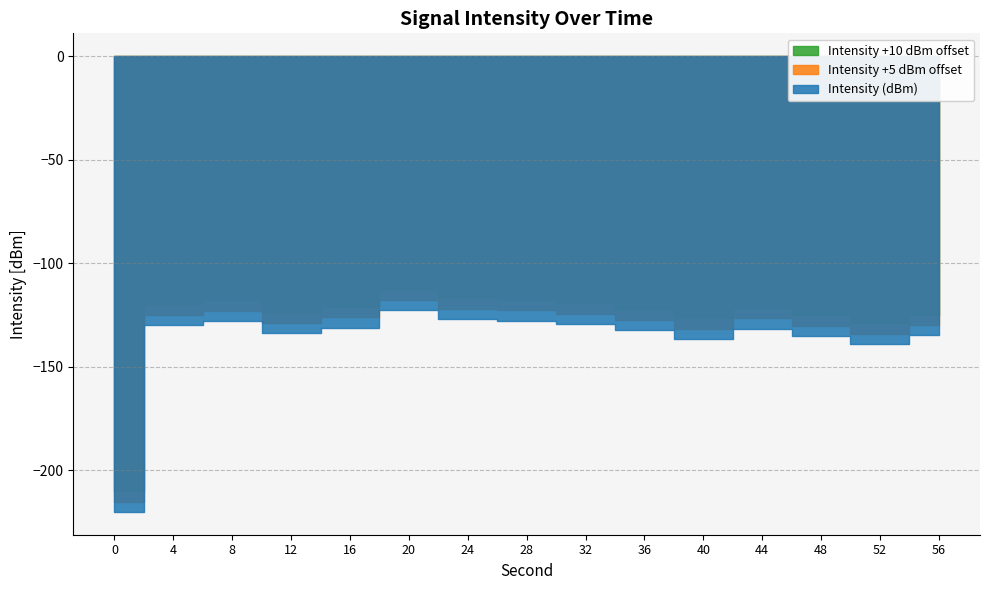

What is the difference between the values at 24 and 2?

4.9